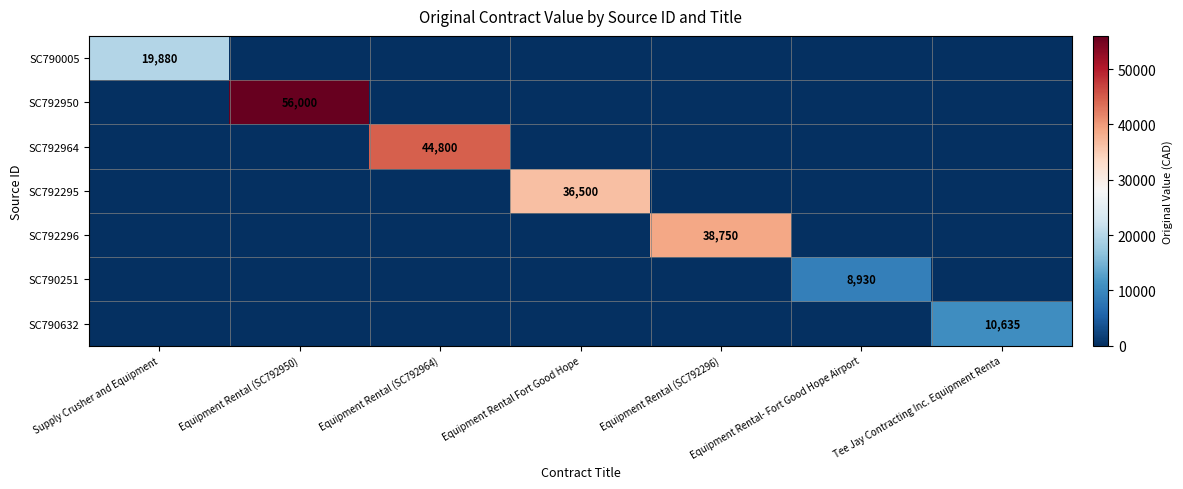

Is it true that SC792950 equals 56000 at Equipment Rental (SC792950)?

True